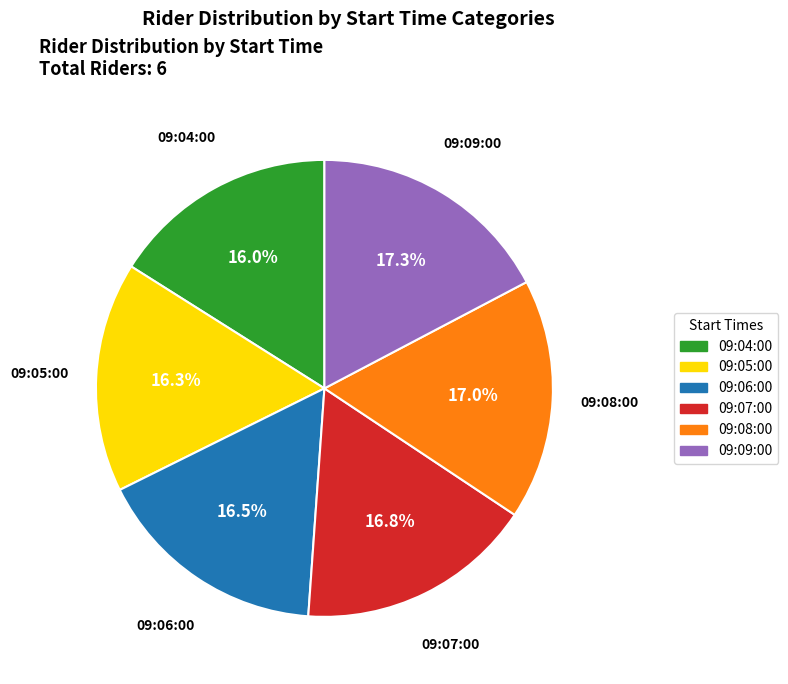

Combined, what portion of the pie is 09:04:00 and 09:09:00?

33.3%